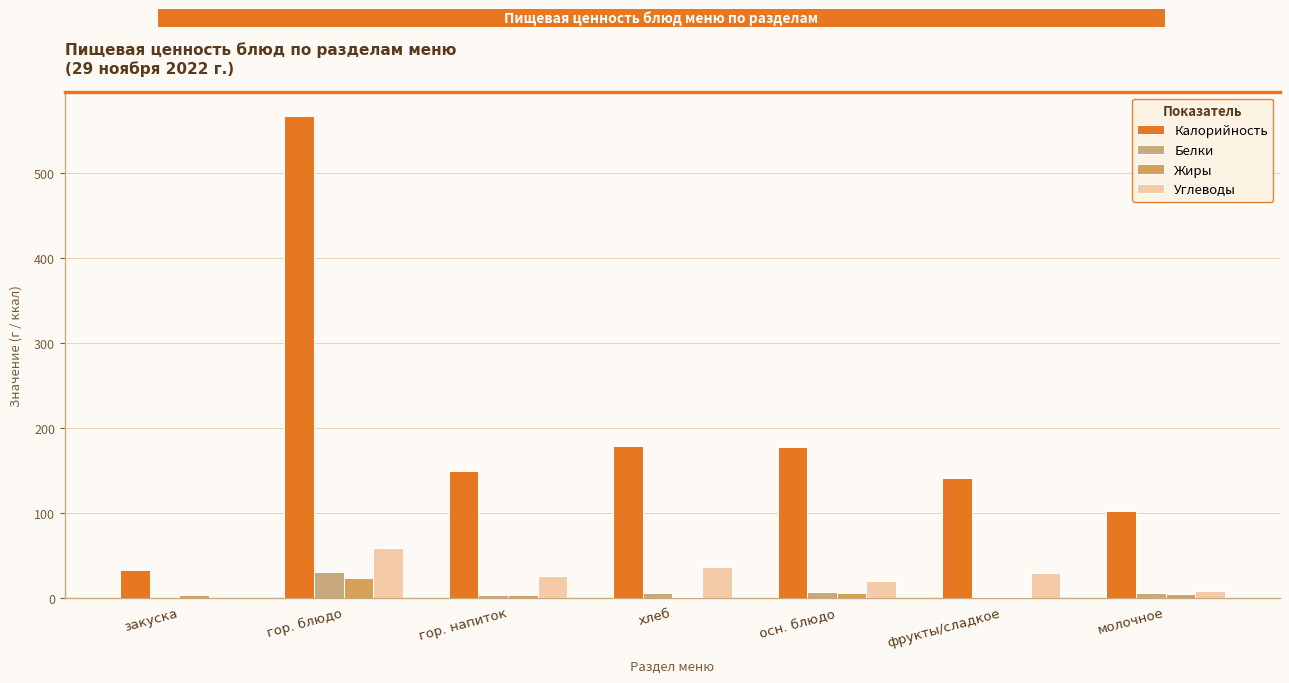

What position from the left is осн. блюдо?

5